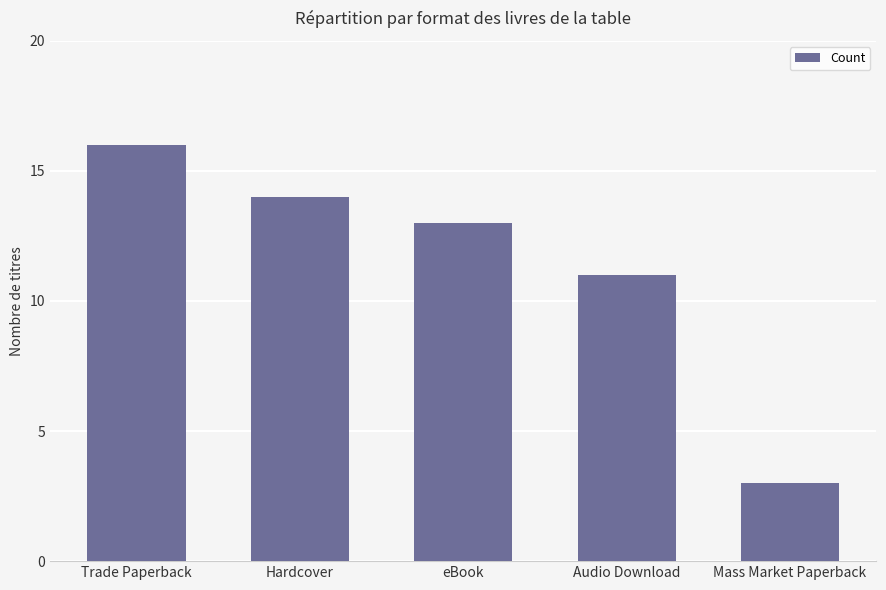

How many bars are there in total?

5